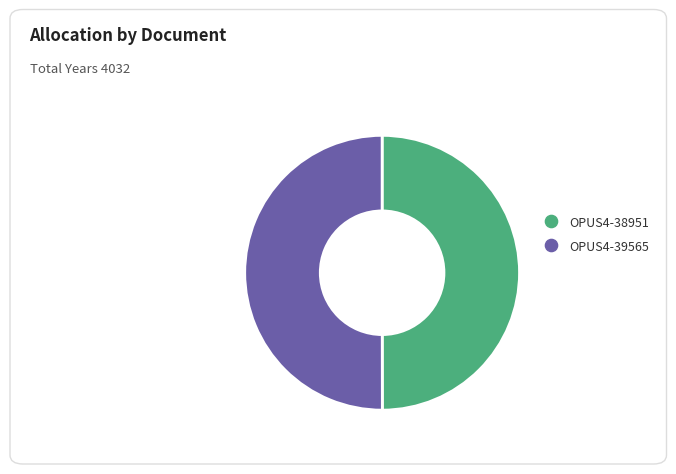

True or false: OPUS4-38951 accounts for 62% of the total.

False